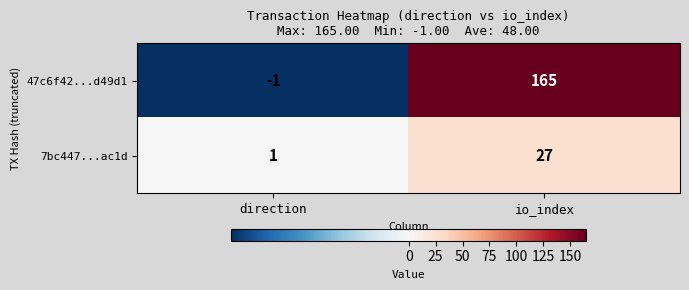

Reading right to left, list all the values displayed in this chart.

47c6f42...d49d1: io_index=165	direction=-1
7bc447...ac1d: io_index=27	direction=1